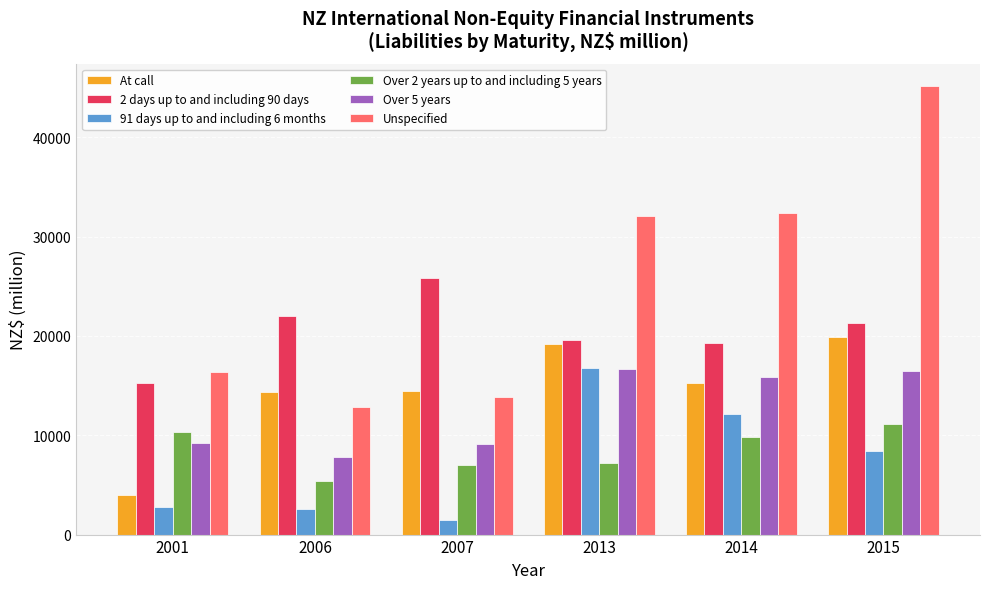

How many groups of bars are there?

6